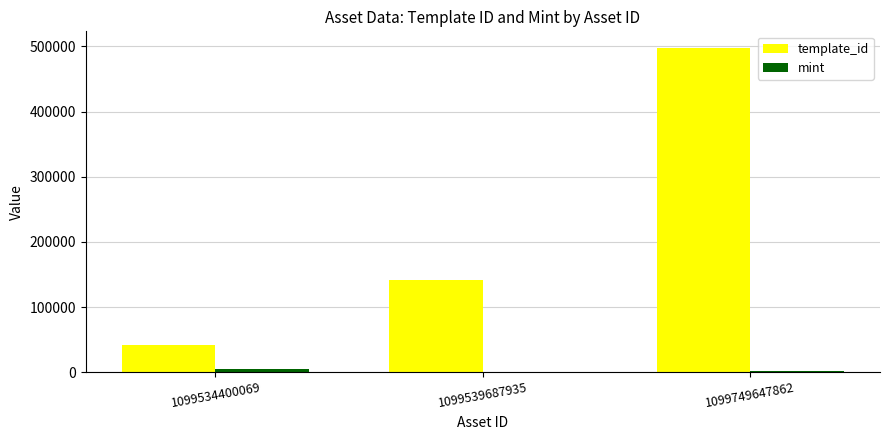

True or false: template_id has a value of 72088 at 1099539687935.

False